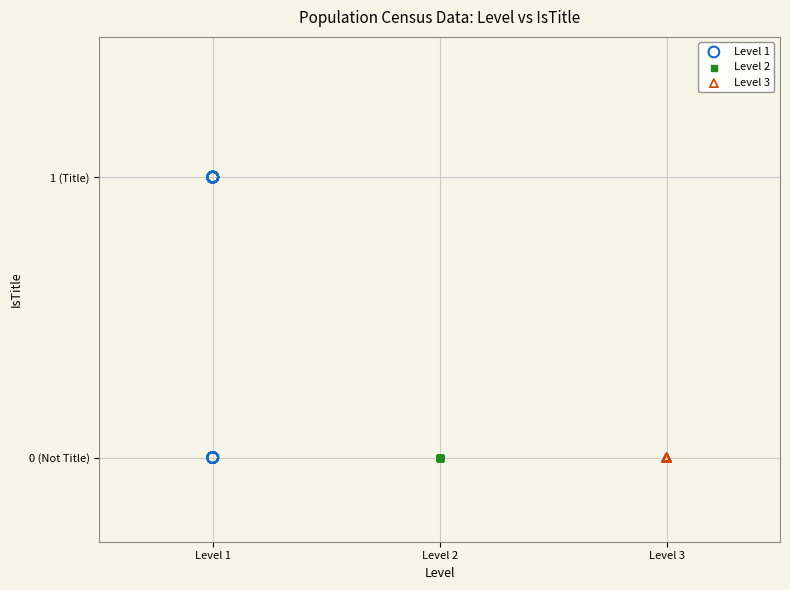

What are all the series names shown in the legend?

Level 1, Level 2, Level 3